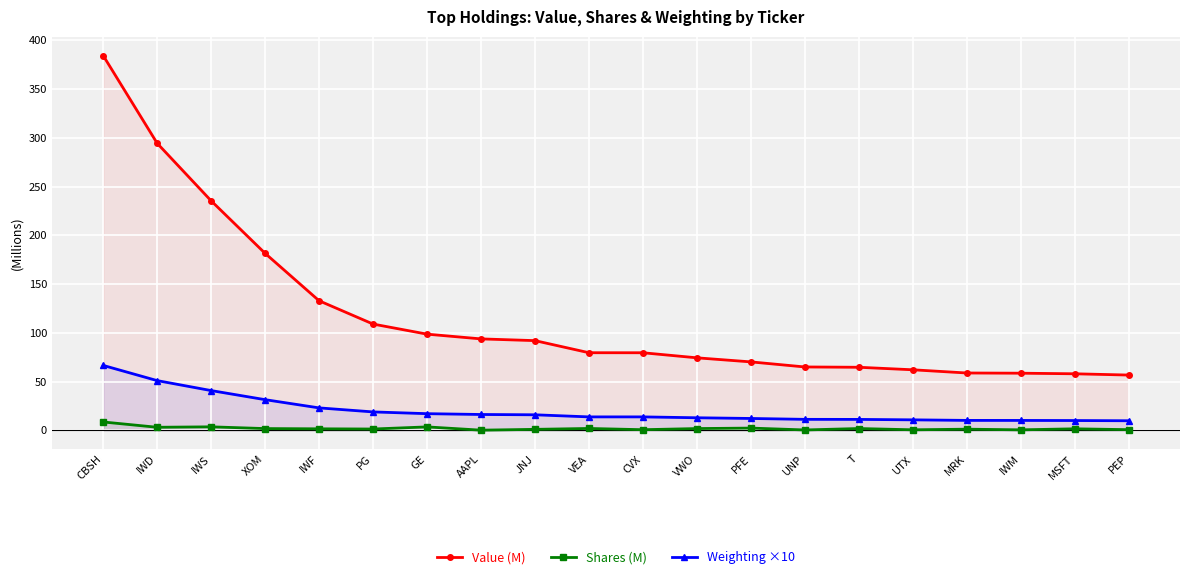

Which series has the largest range (max minus min)?

Value (M)